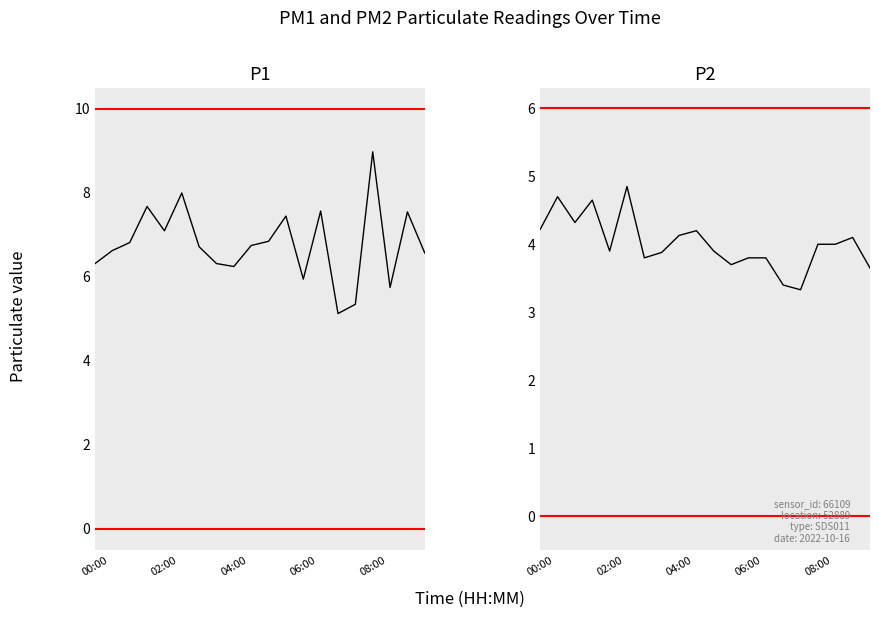

How many data points in P2 are less than 4?

10